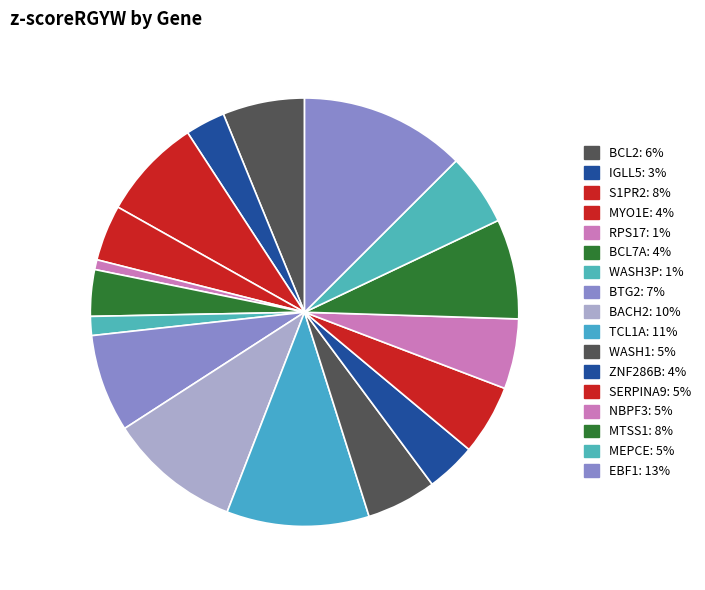

Which category has the biggest portion of the pie?

EBF1